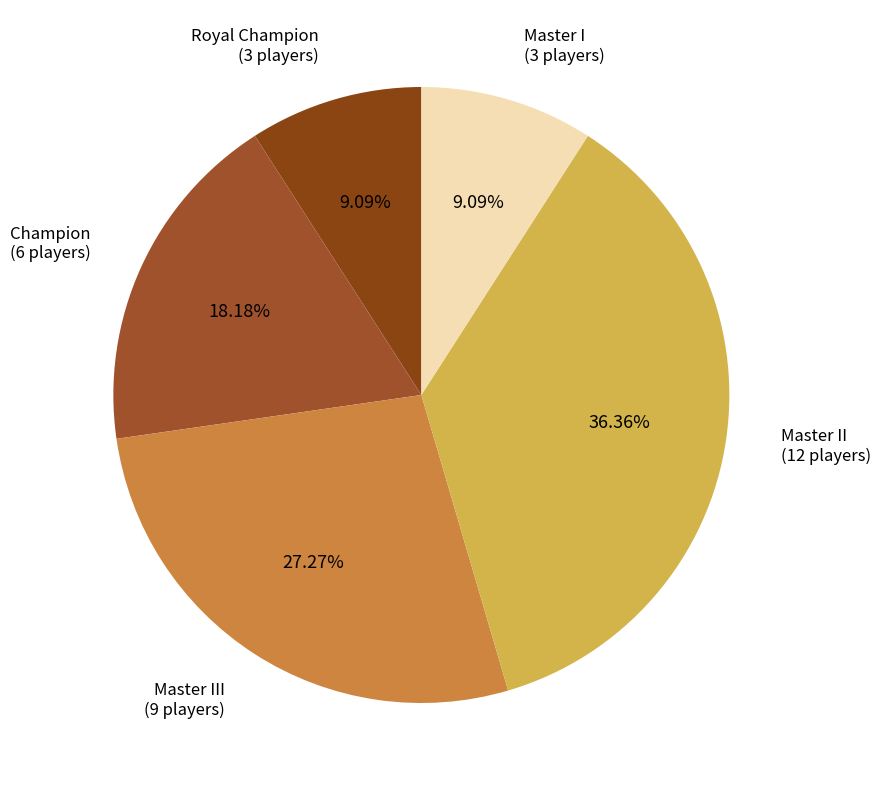

Between Champion and Royal Champion, which is larger?

Champion